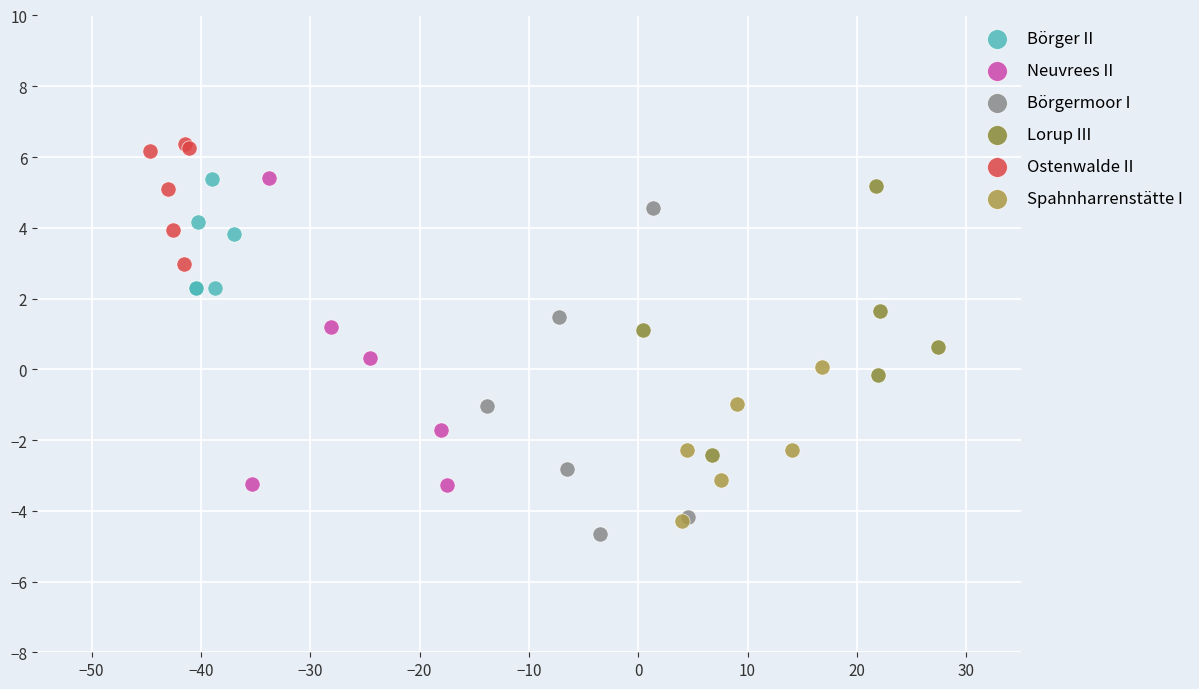

Which series reaches the maximum Y coordinate?

Ostenwalde II